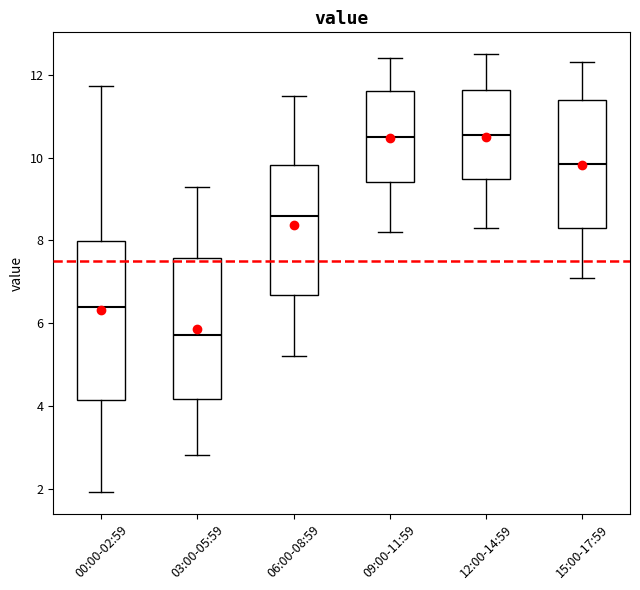

Which box is the tallest, from its lower edge to its upper edge?

00:00-02:59